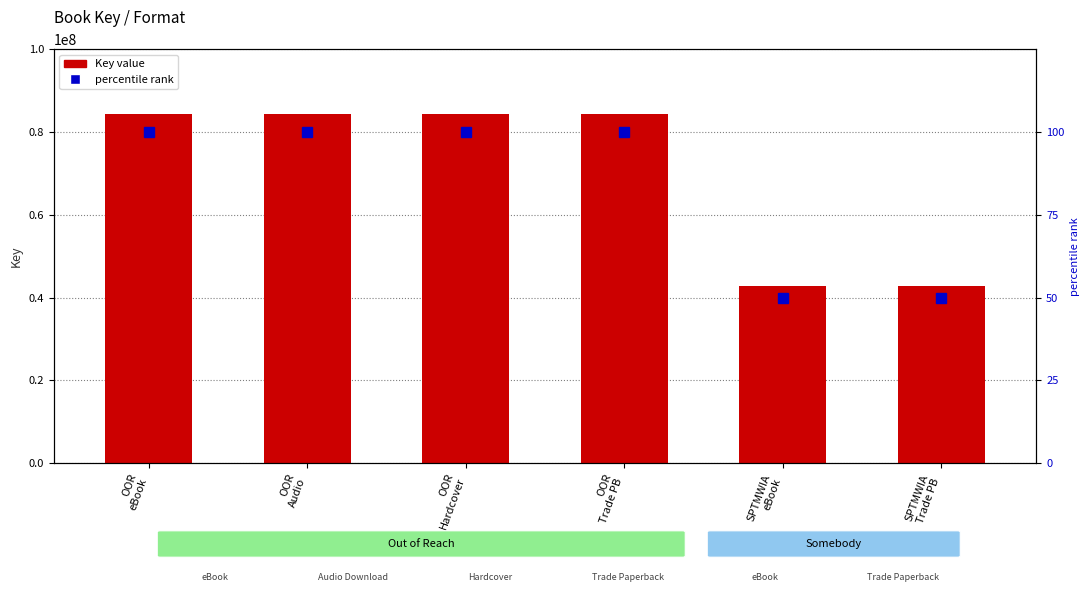

What are all the series names shown in the legend?

Key value, percentile rank